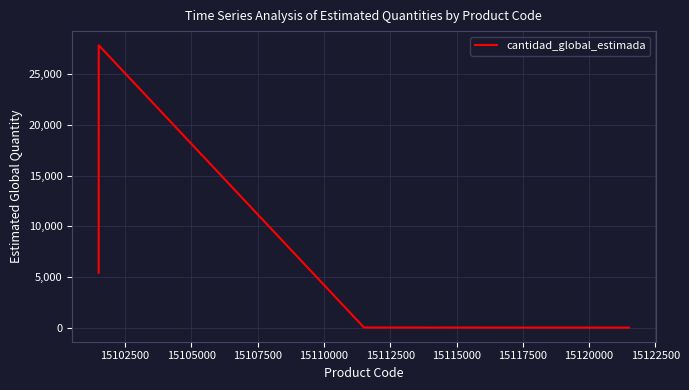

What is the greatest value displayed?

27867